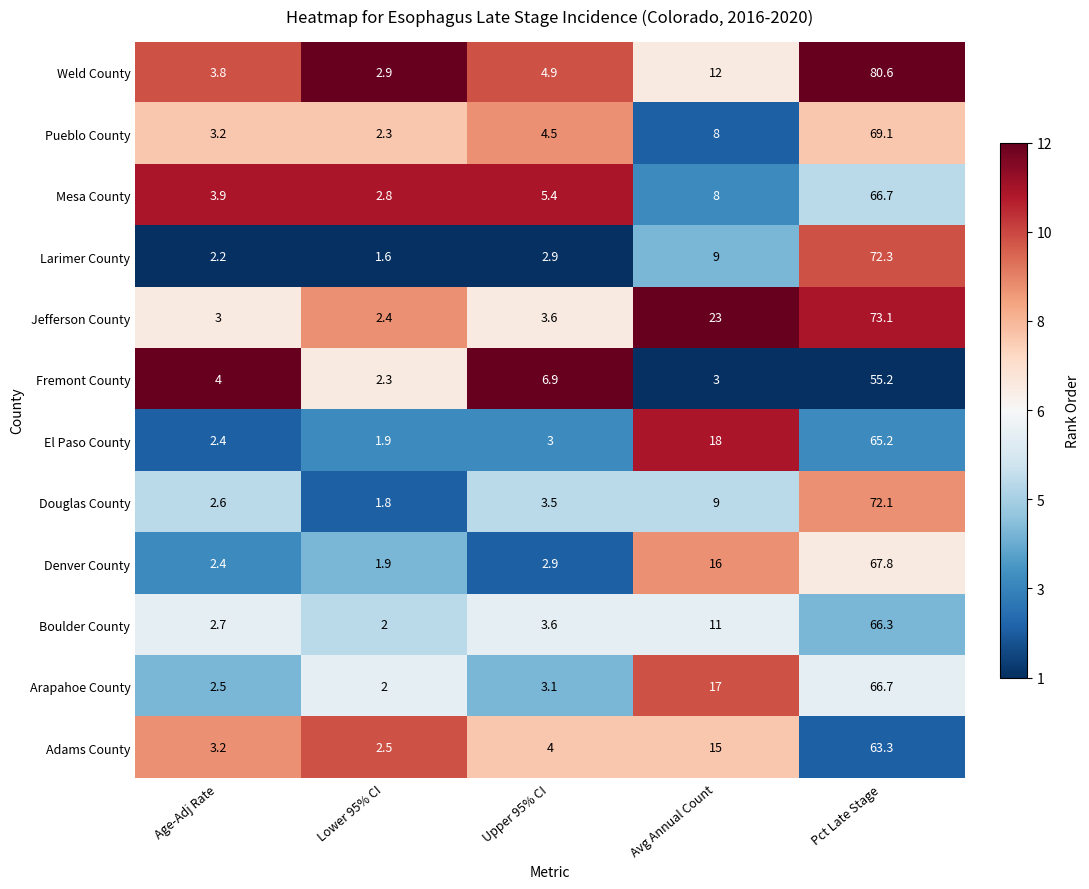

Rank the categories by Adams County value from highest to lowest.

Pct Late Stage, Avg Annual Count, Upper 95% CI, Age-Adj Rate, Lower 95% CI